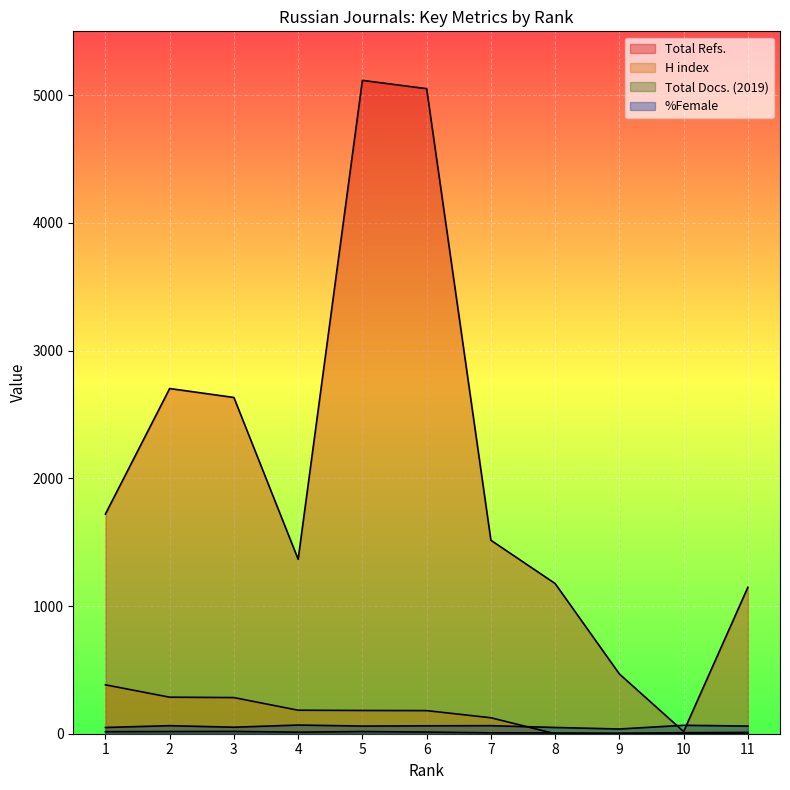

True or false: Total Refs. and Total Docs. (2019) cross at least once.

False